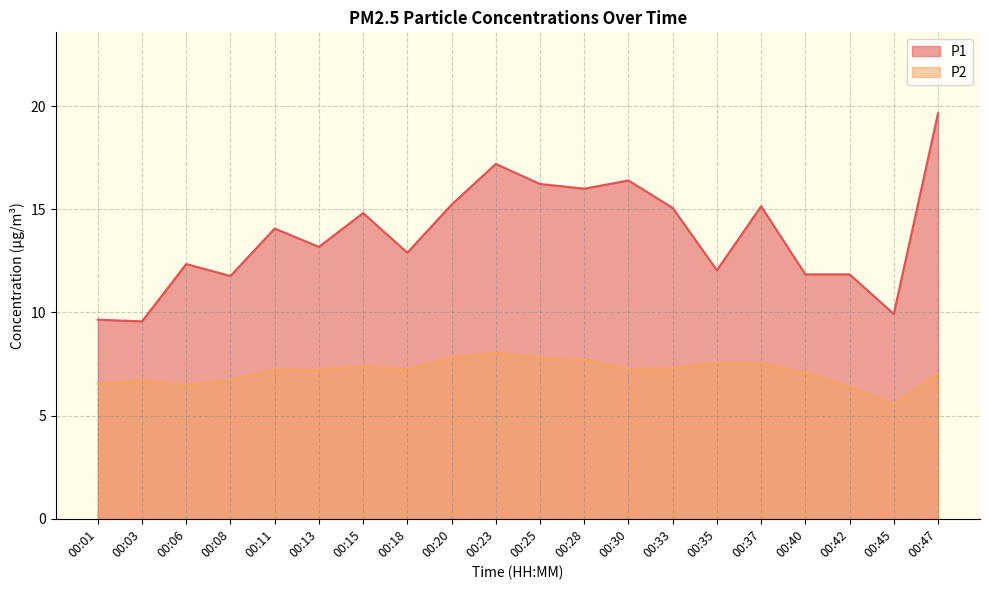

The P1 series shows 14.1 at 00:11. True or false?

True